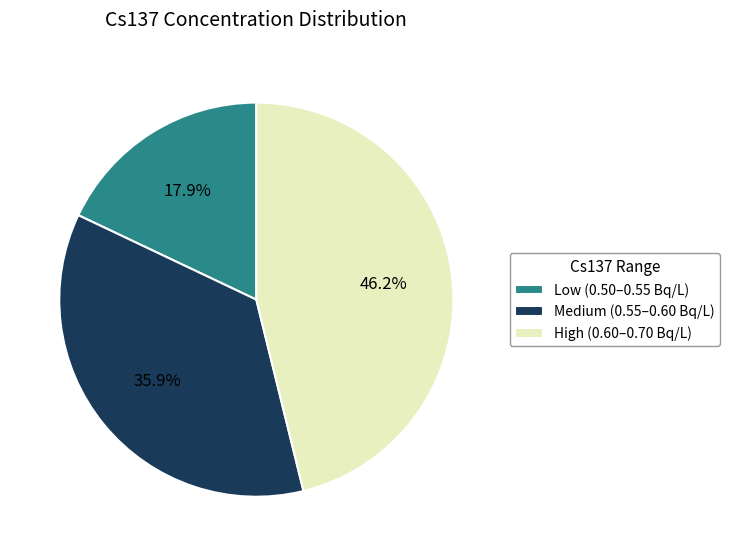

Does any single category account for the majority?

No